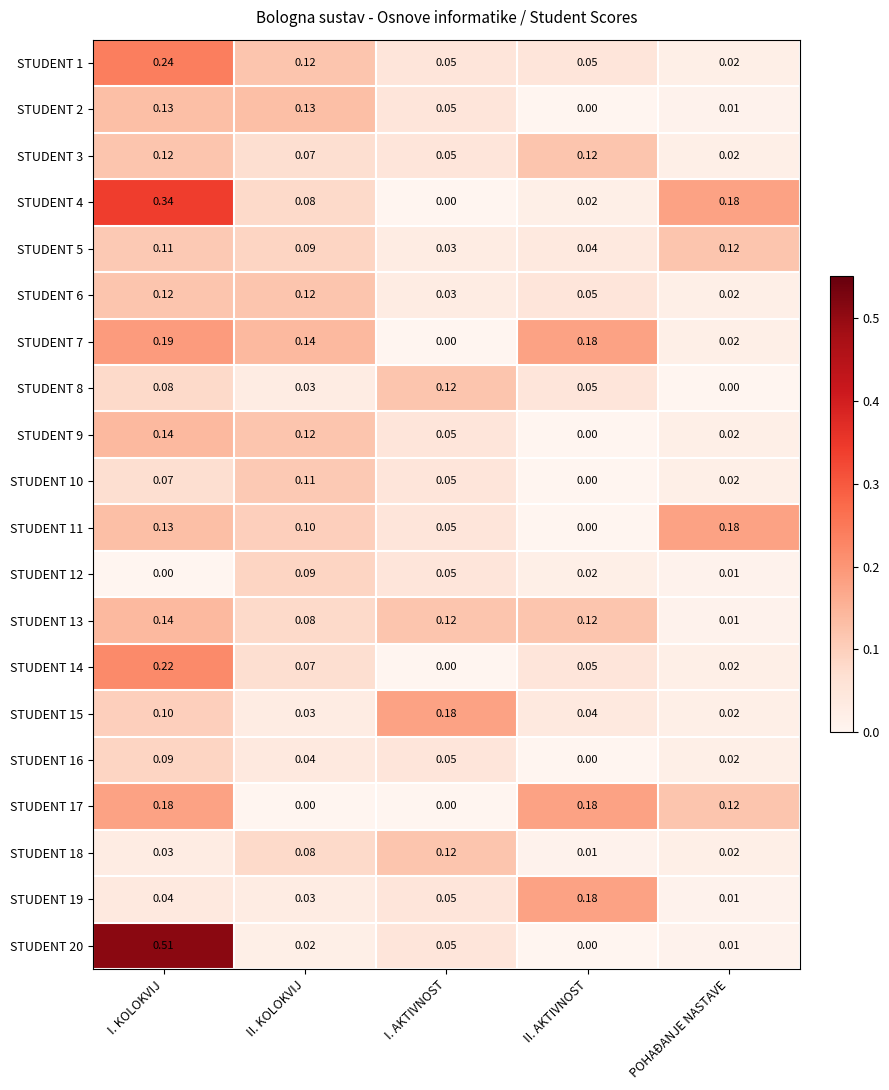

At which label does STUDENT 4 reach its minimum?

I. AKTIVNOST